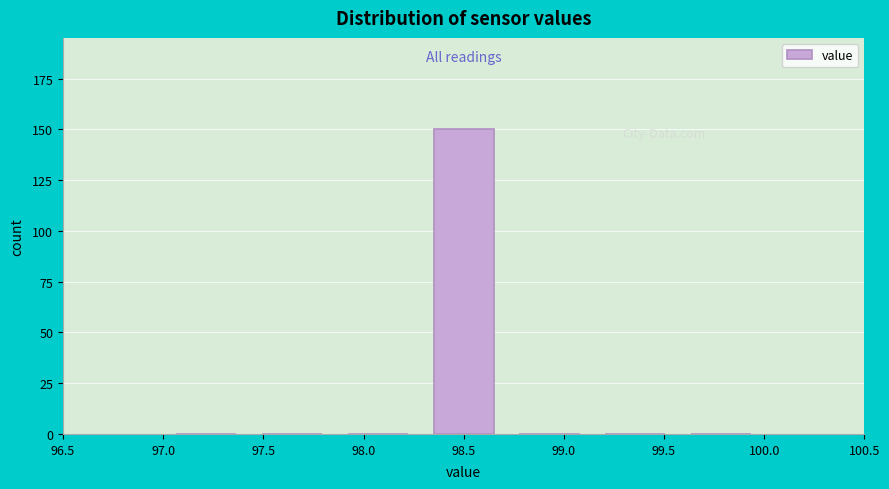

How tall is the bar that spans 98.30 to 98.70 on the x-axis? Neither the bar edges nor the heights are printed on the chart, so give them approximately, as read against the axes.

150